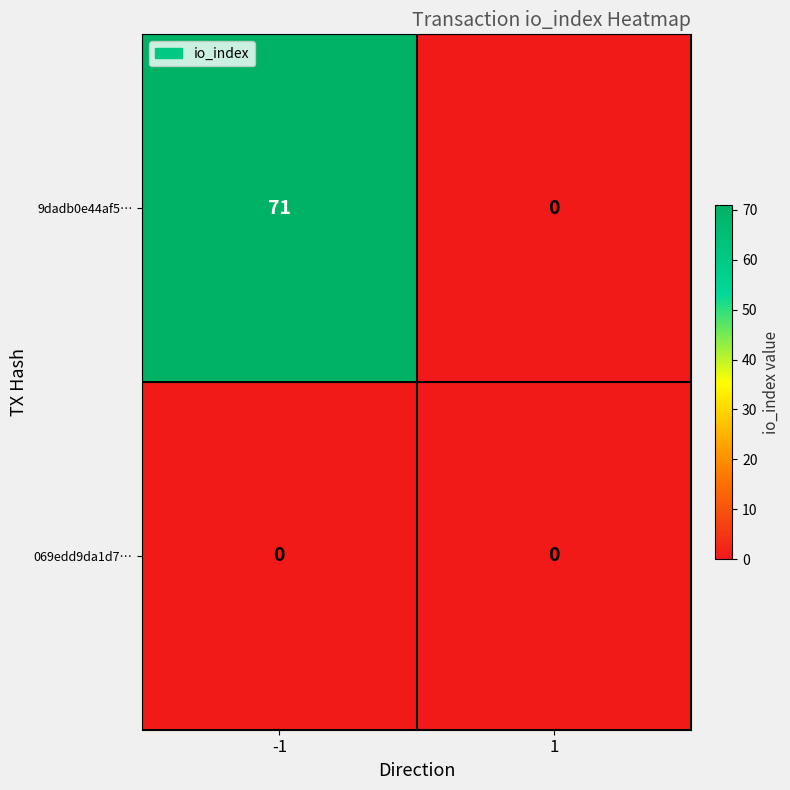

At which category is the sum across all series the highest?

-1